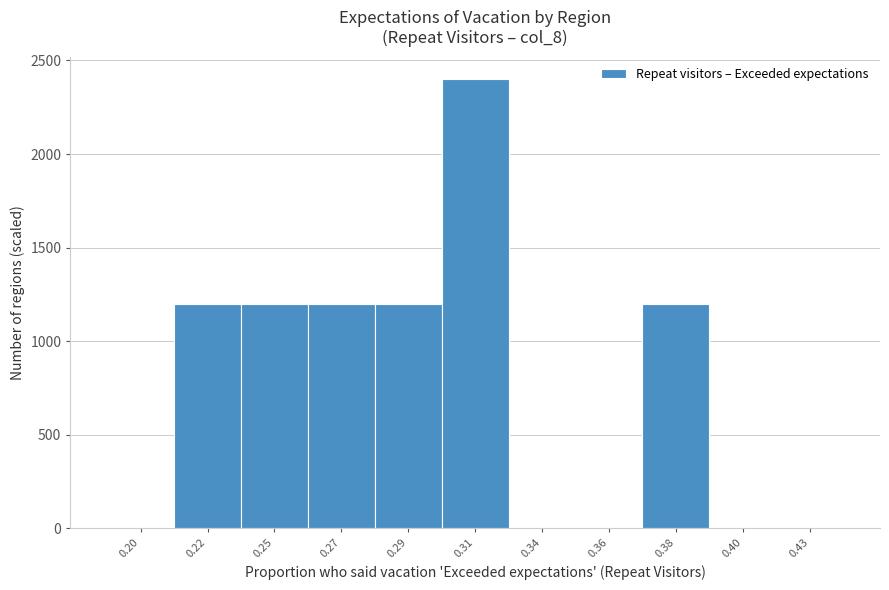

Reading right to left, transcribe all the data shown in this chart.

0.43=0	0.40=0	0.38=1200	0.36=0	0.34=0	0.31=2400	0.29=1200	0.27=1200	0.25=1200	0.22=1200	0.20=0